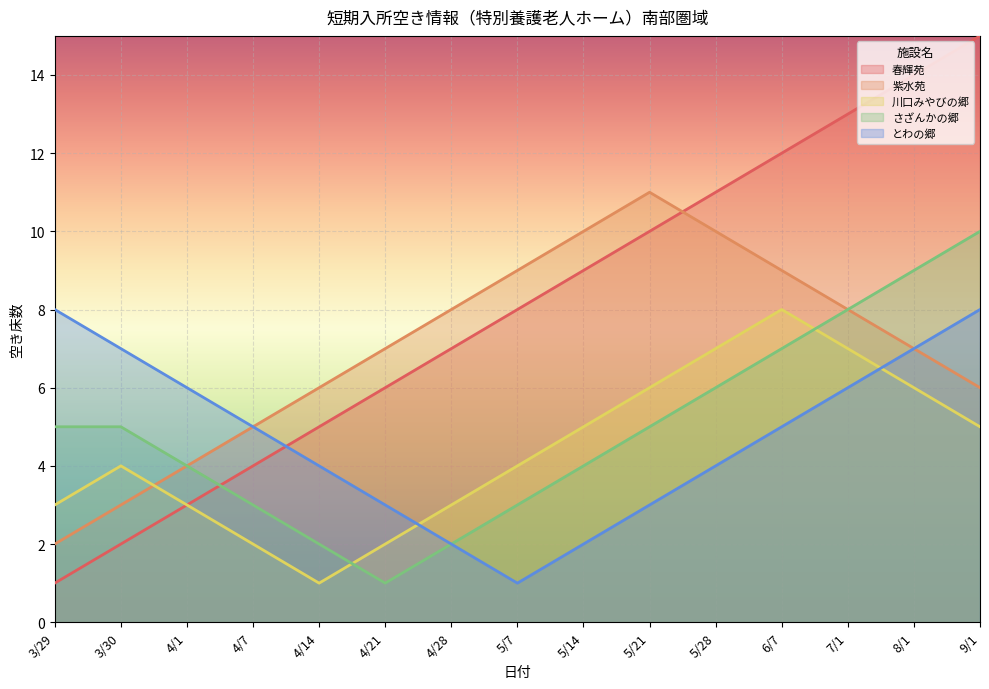

How many lines are shown in the chart?

5